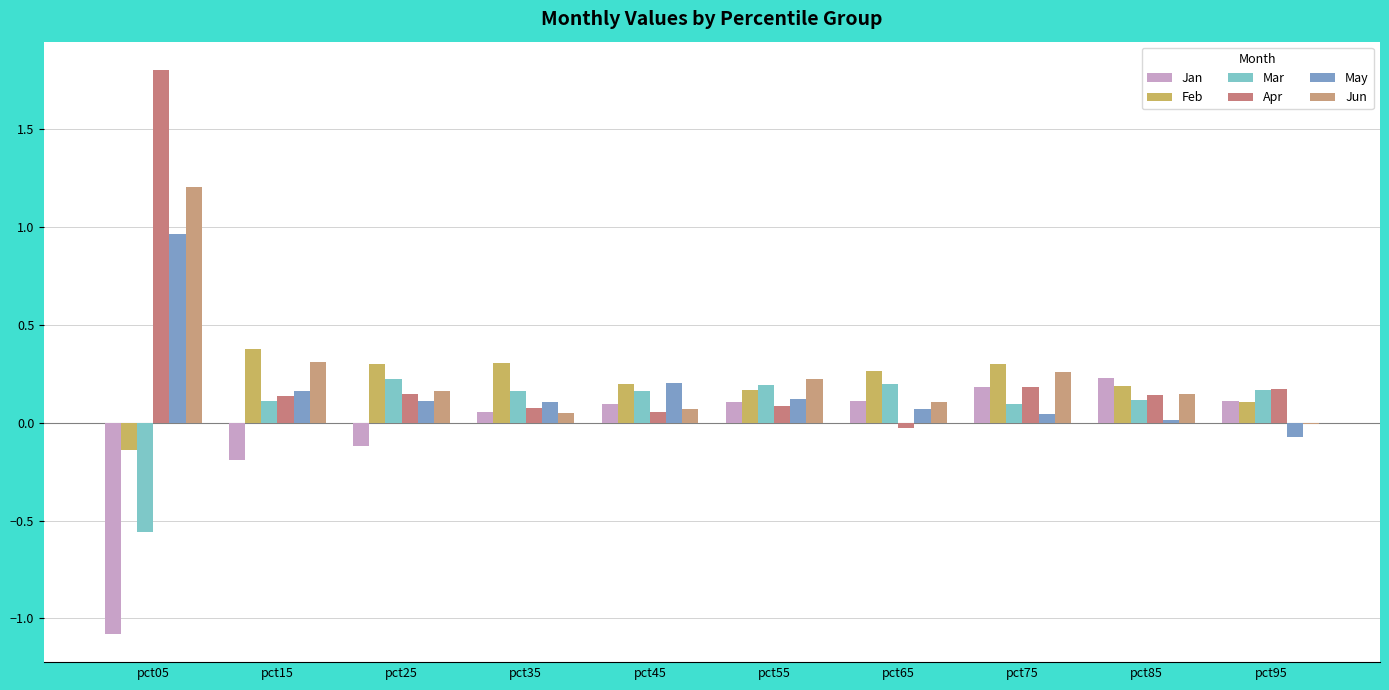

How many data points does each series have?

10